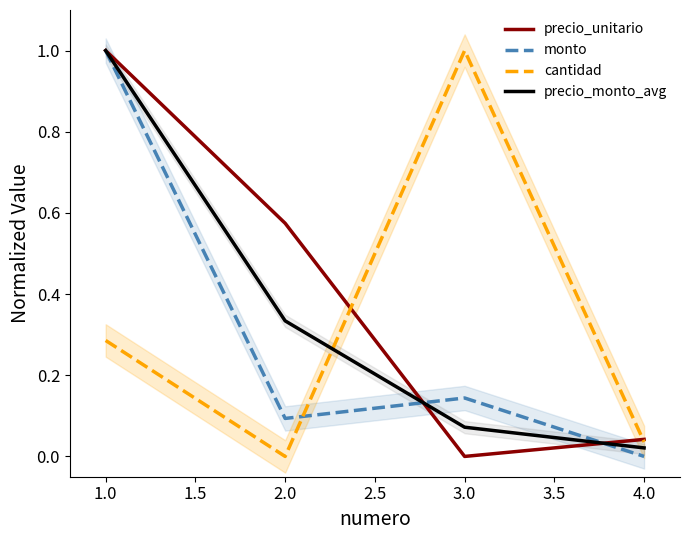

Reading left to right, extract all data points from this chart.

precio_unitario: 1.0	0.6	0.0	0.0
monto: 1.0	0.1	0.1	0.0
cantidad: 0.3	0.0	1.0	0.0
precio_monto_avg: 1.0	0.3	0.1	0.0